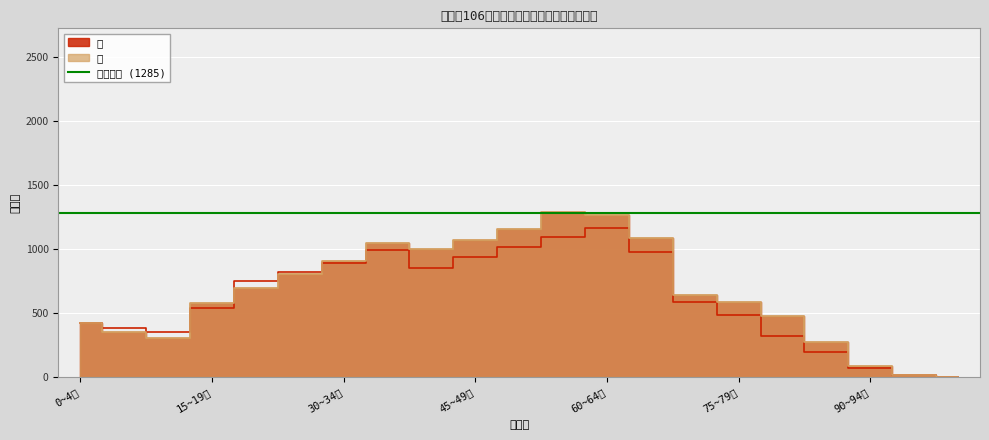

What is the total value across all series at 55~59歲?

2386